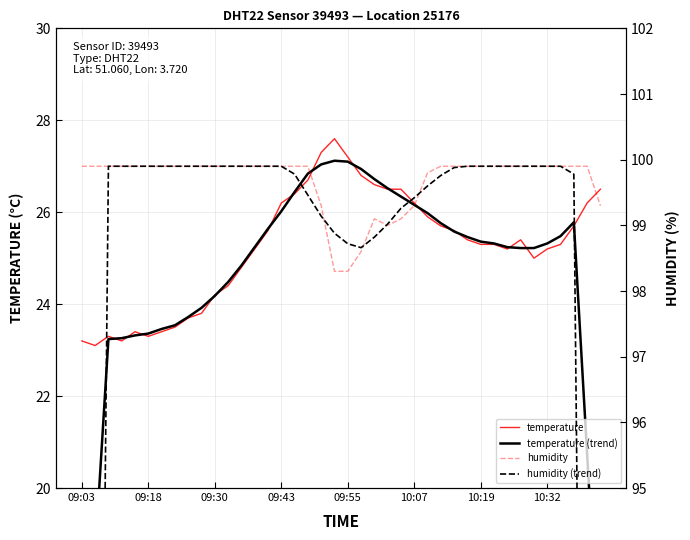

How many data points does each series have?

40